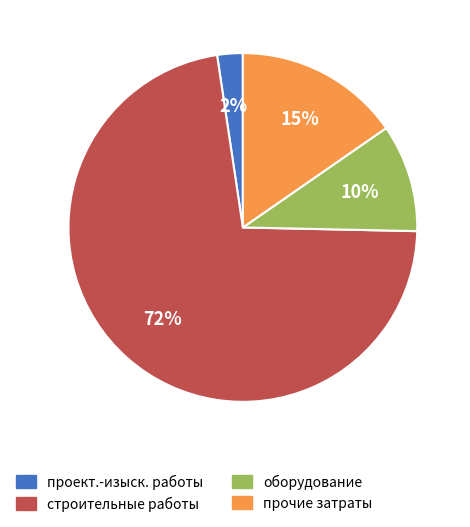

To the nearest percent, what is the average slice percentage?

25%